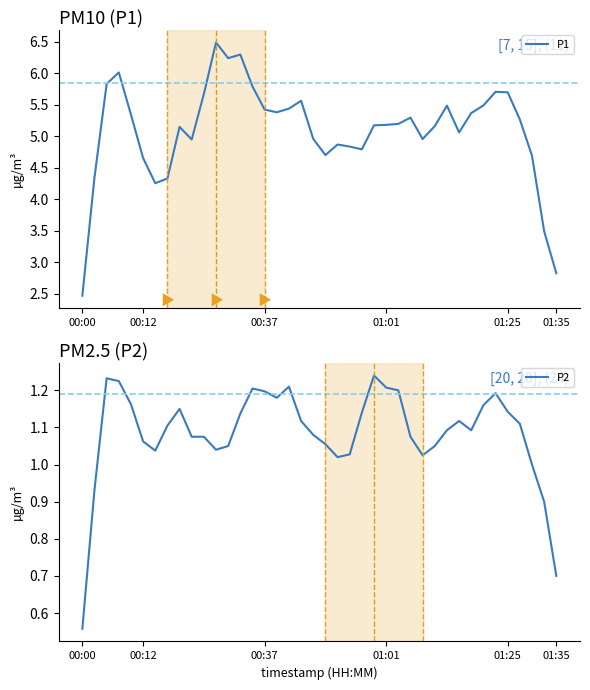

True or false: P2 and P1 intersect in this chart.

False